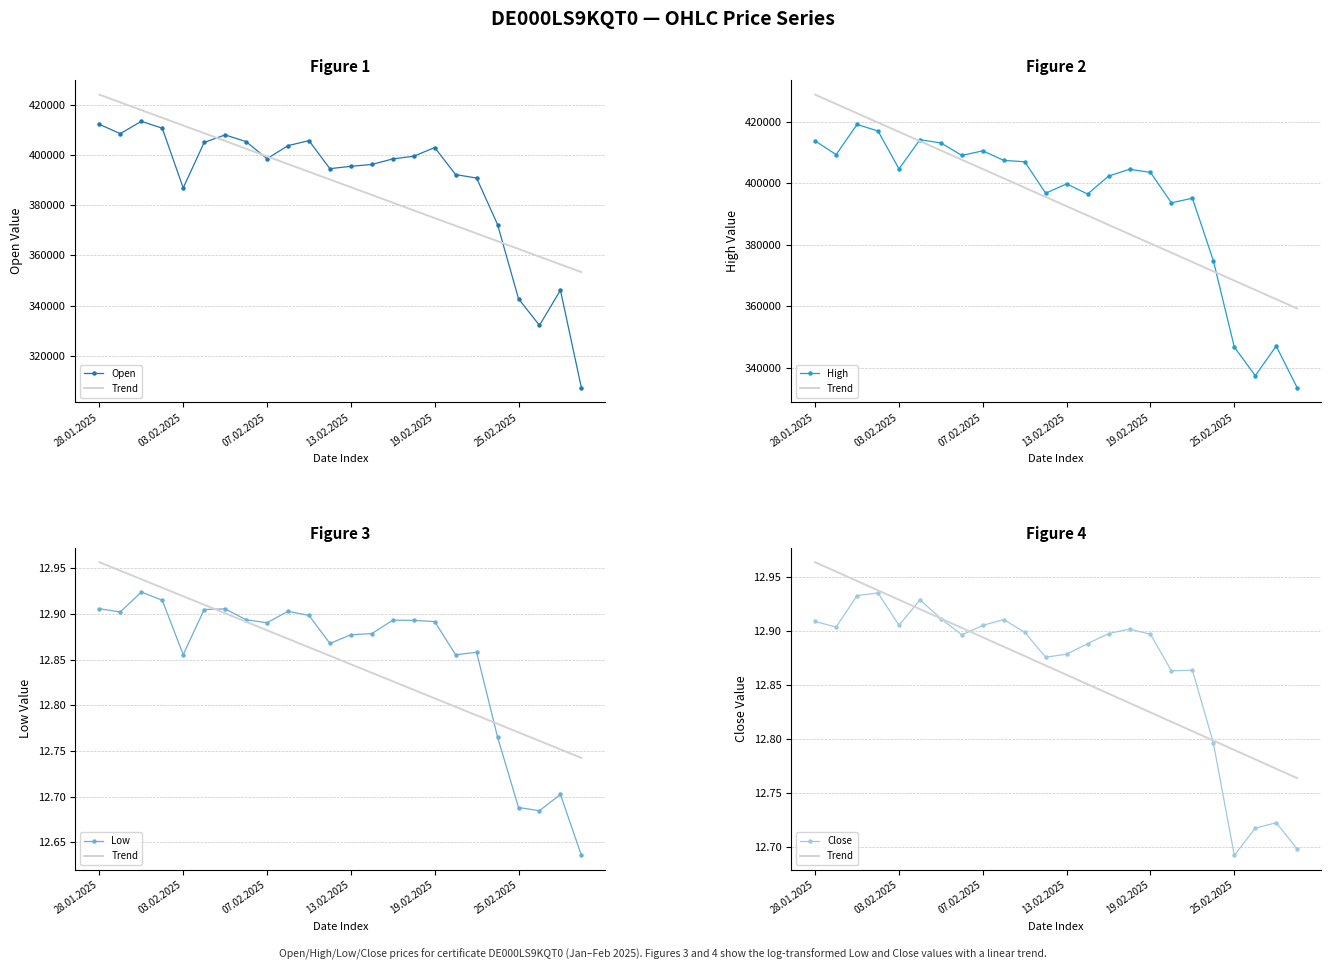

Which series has the largest range (max minus min)?

Open